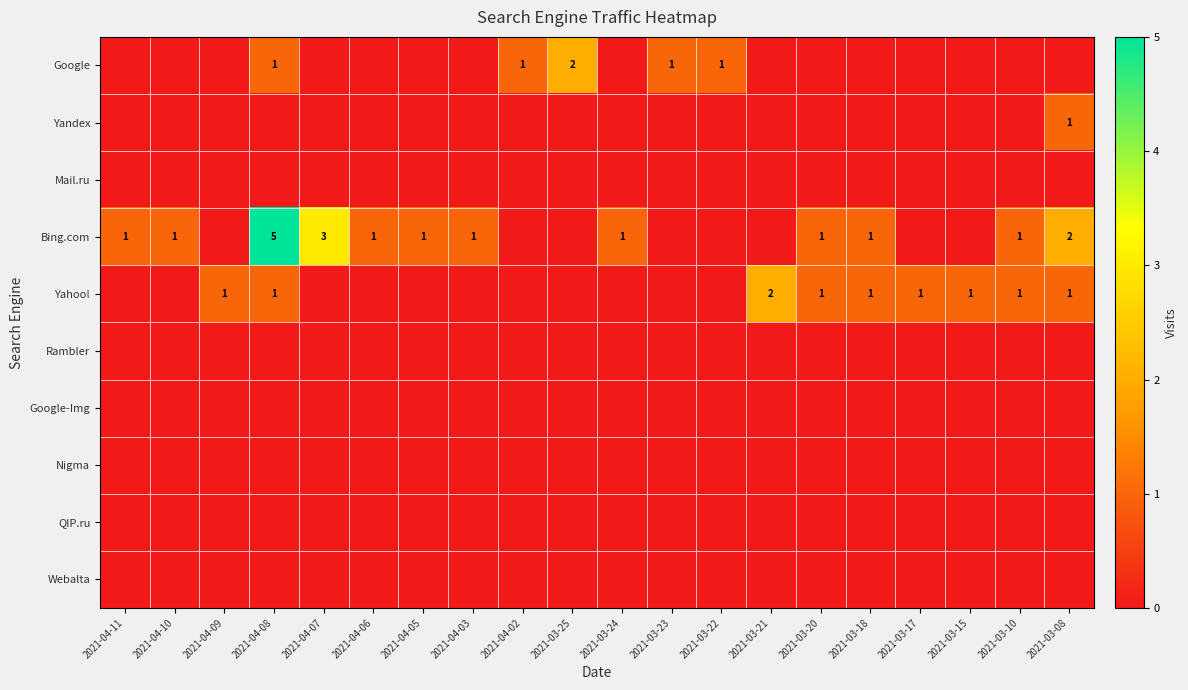

What is the maximum value shown in the chart?

5